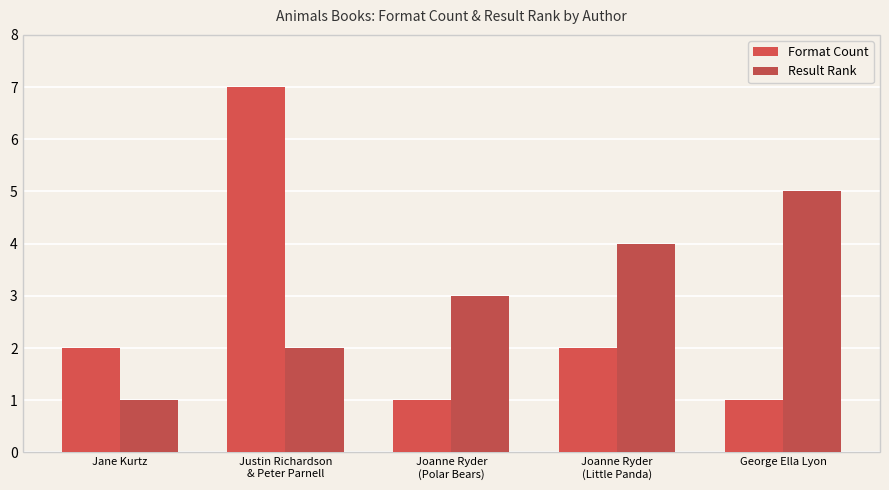

What is the difference between the second highest and minimum values in the Result Rank series?

3